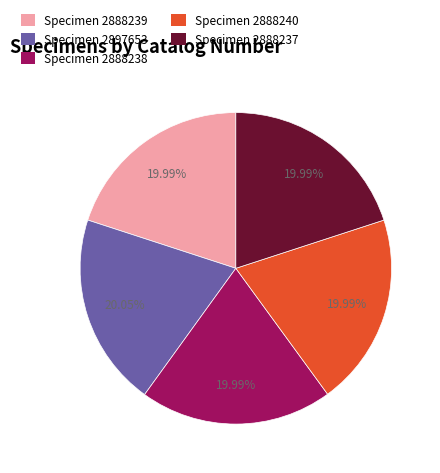

Approximately how many times larger is the value at Specimen 2888238 compared to Specimen 2888239?

1.0